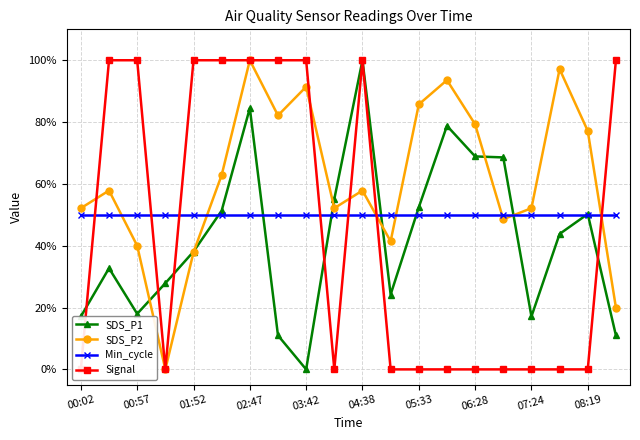

Is it true that SDS_P1 equals 0.0 at 03:42?

True